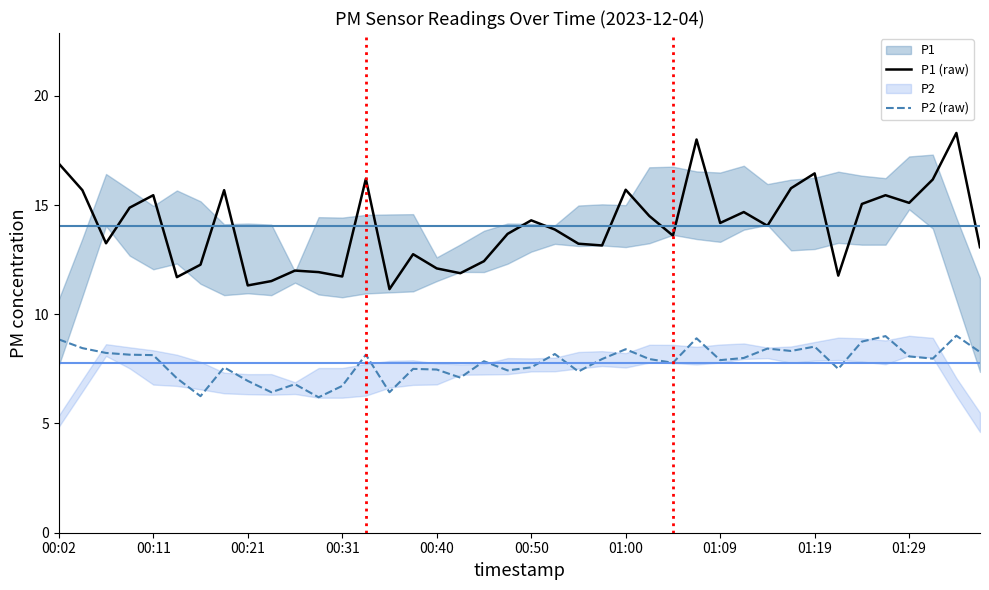

How many interior local valleys does the P1 (raw) series have?

12